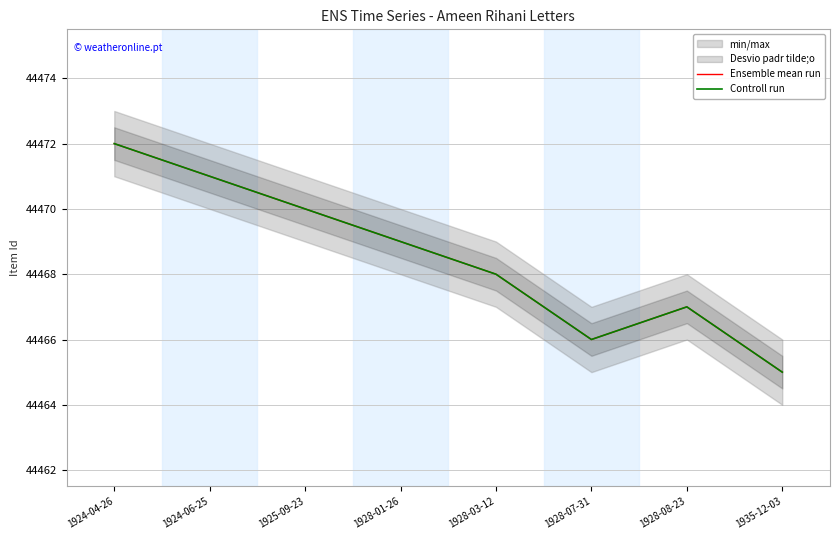

What is the value of the Controll run point at the 7th from the left?

44467